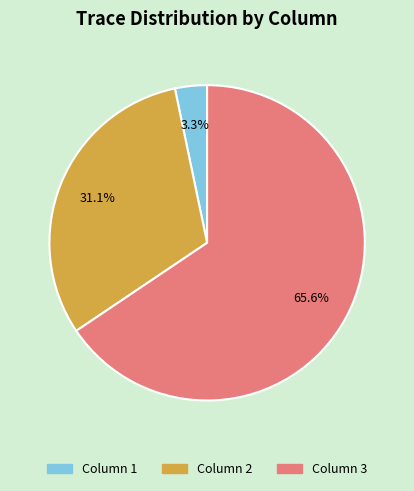

To the nearest percent, what is the difference between the largest and smallest slice percentages?

62%